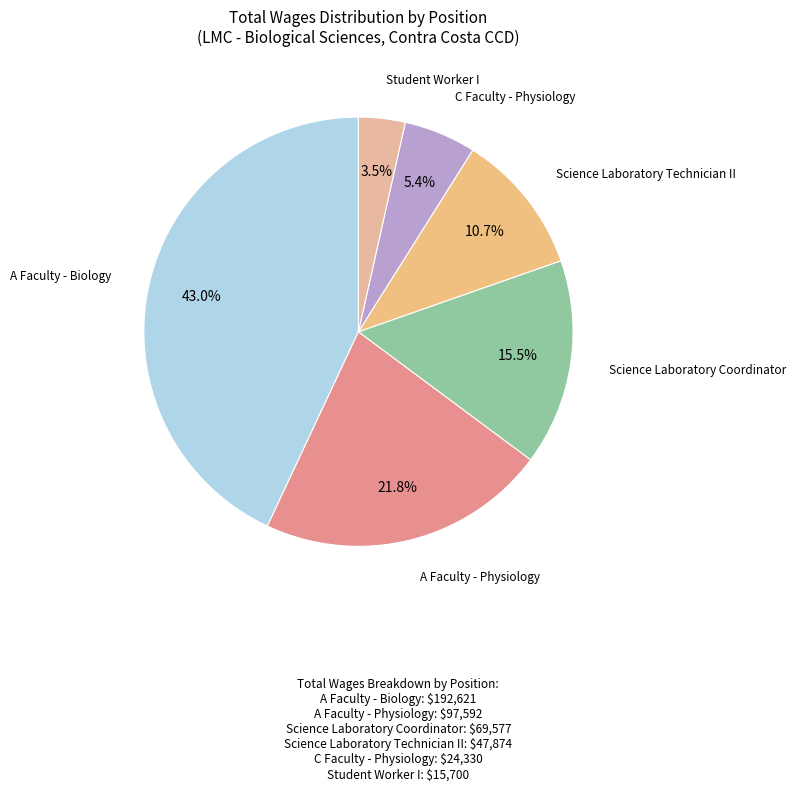

Which slice is the smallest?

Student Worker I